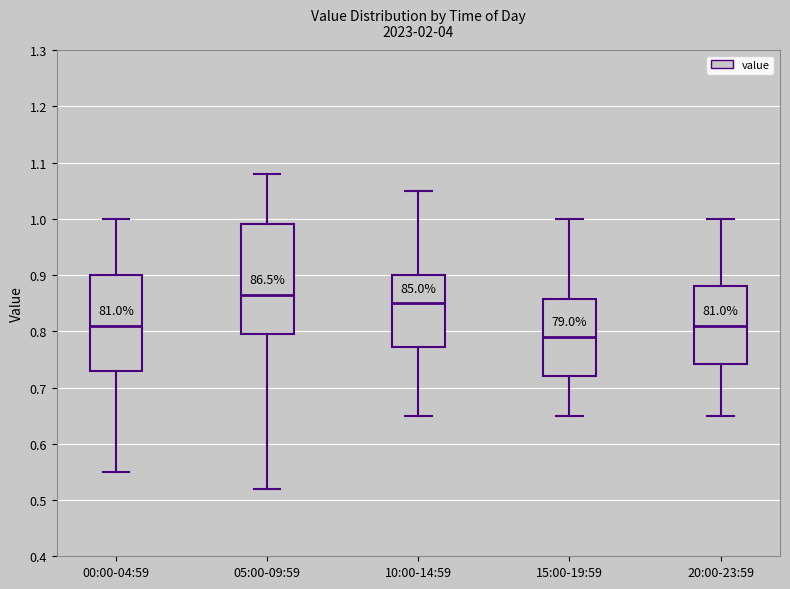

Reading left to right, transcribe this box plot: for each box, give where its median line is, the range the box spans, and where its two whiskers end, as read against the y-axis. The values are not printed on the chart, so give them approximately, as read against the axis.

00:00-04:59: median 0.81, box 0.73 to 0.90, whiskers 0.55 to 1.00
05:00-09:59: median 0.87, box 0.80 to 0.99, whiskers 0.52 to 1.08
10:00-14:59: median 0.85, box 0.77 to 0.90, whiskers 0.65 to 1.05
15:00-19:59: median 0.79, box 0.72 to 0.86, whiskers 0.65 to 1.00
20:00-23:59: median 0.81, box 0.74 to 0.88, whiskers 0.65 to 1.00